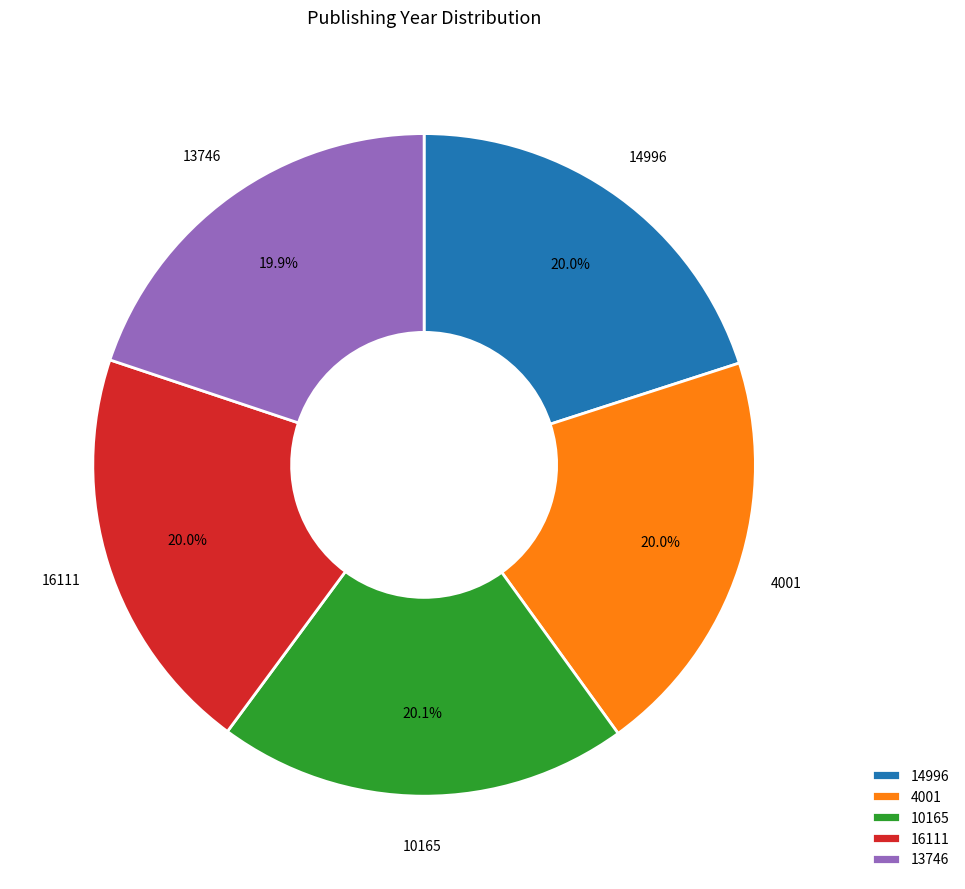

Approximately how many times larger is the value at 10165 compared to 16111?

1.0